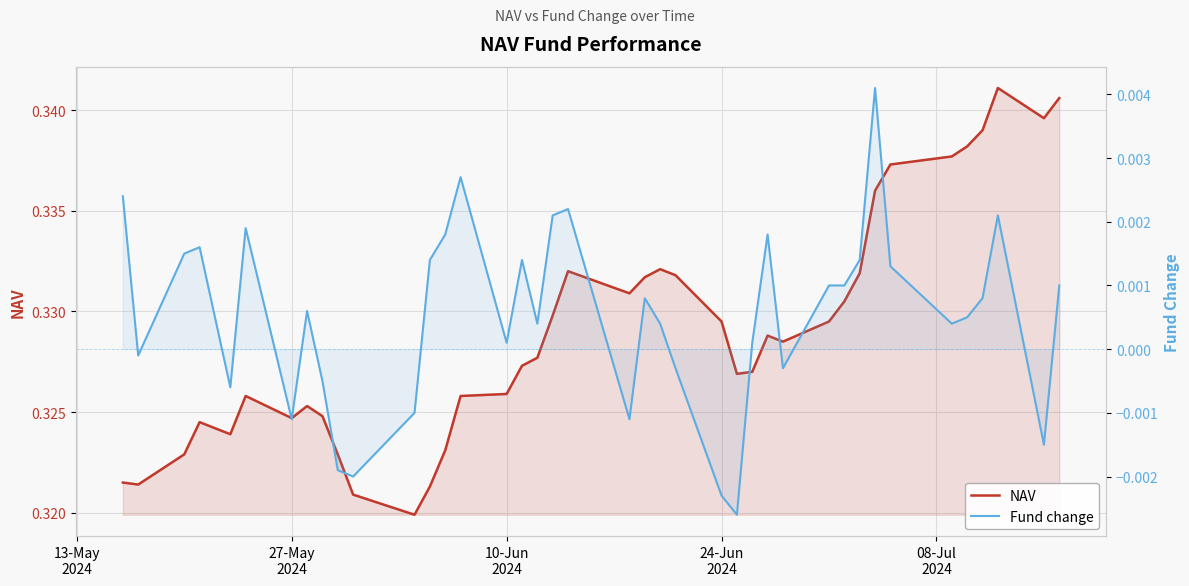

What position from the left is 27-May 2024?

7